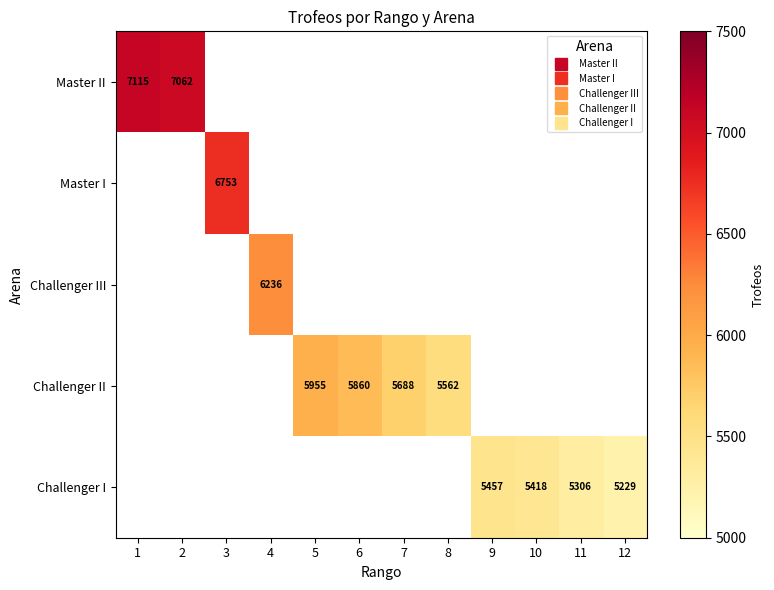

What value does the Challenger I series have at 9?

5457.0